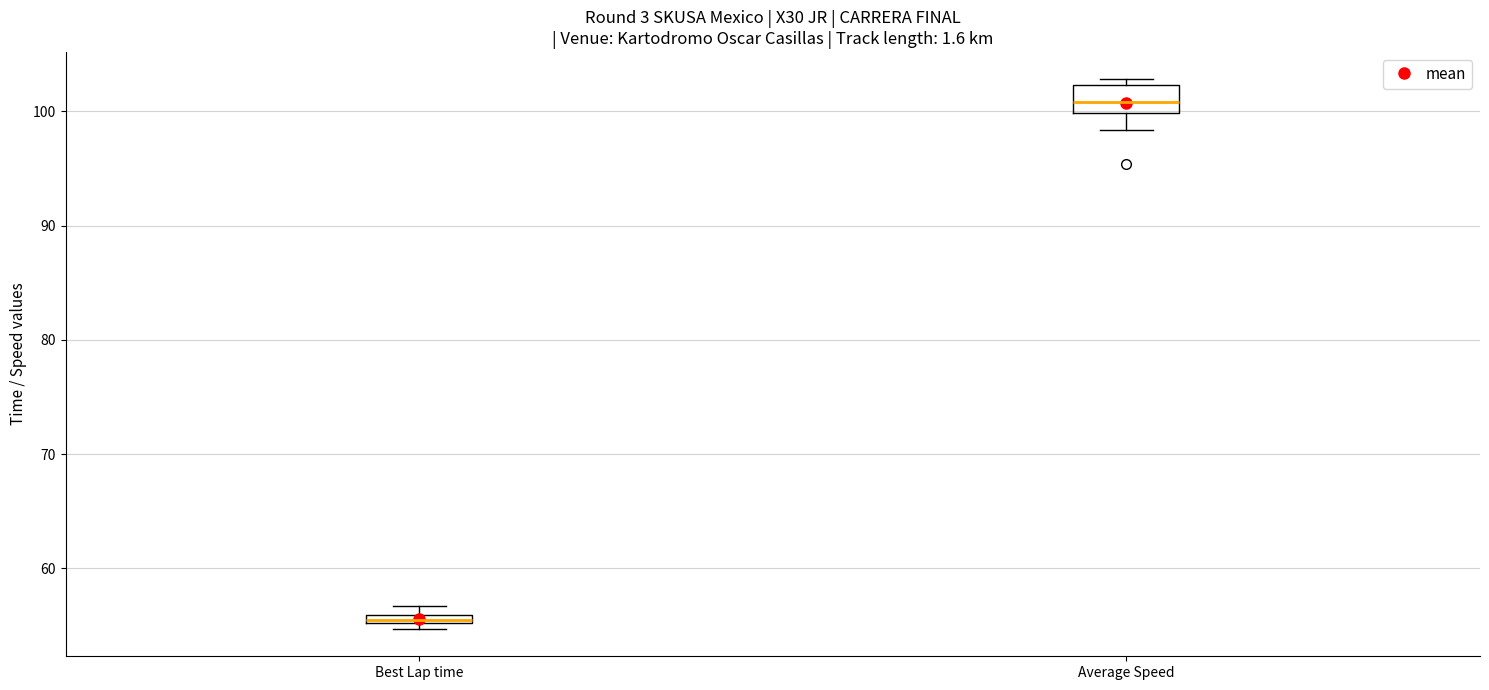

Which box's median line is the highest?

Average Speed